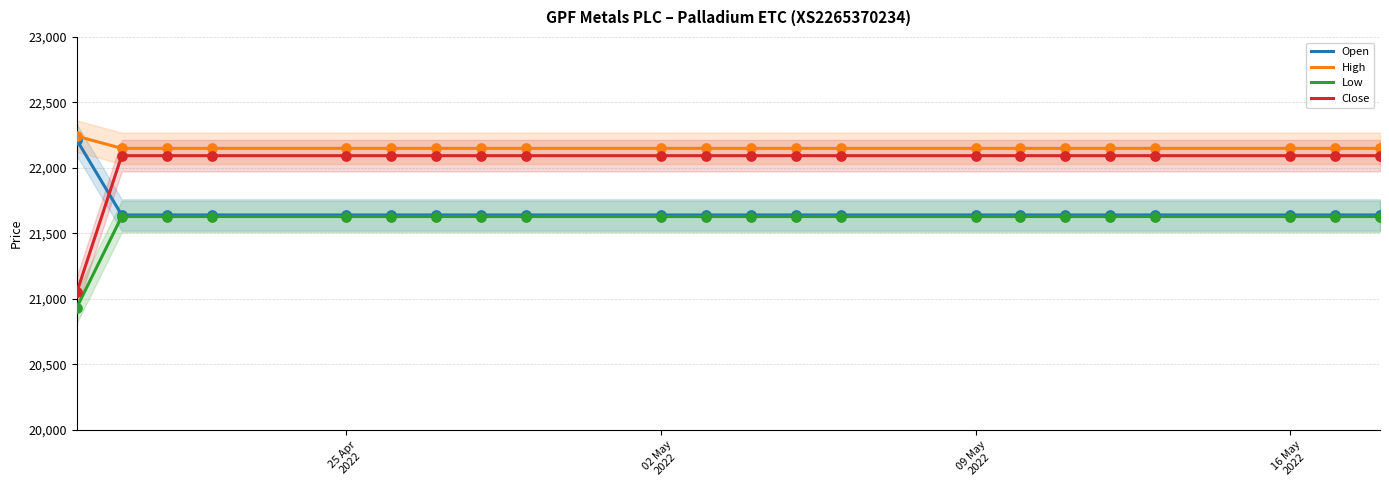

What are all the series names shown in the legend?

Open, High, Low, Close